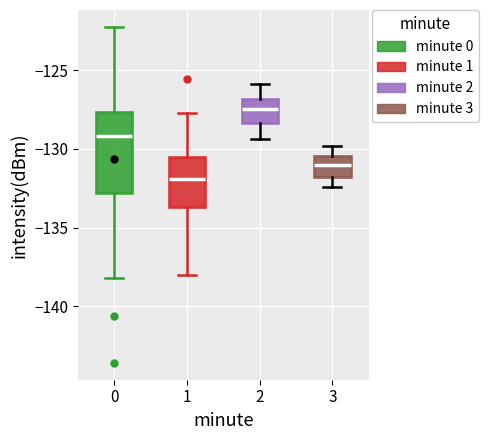

Which box's median line is the lowest?

1